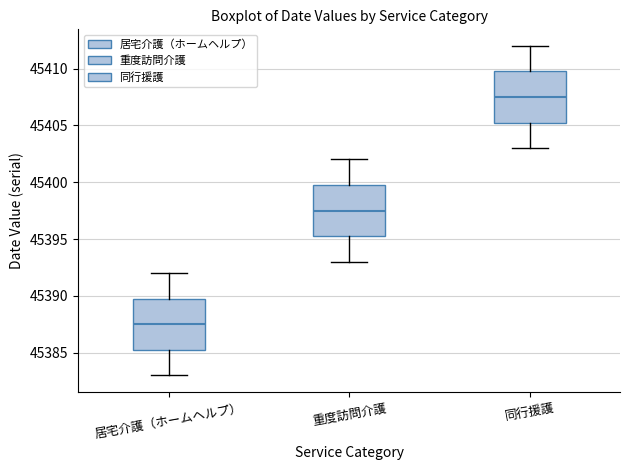

Which box's median line is the highest?

同行援護